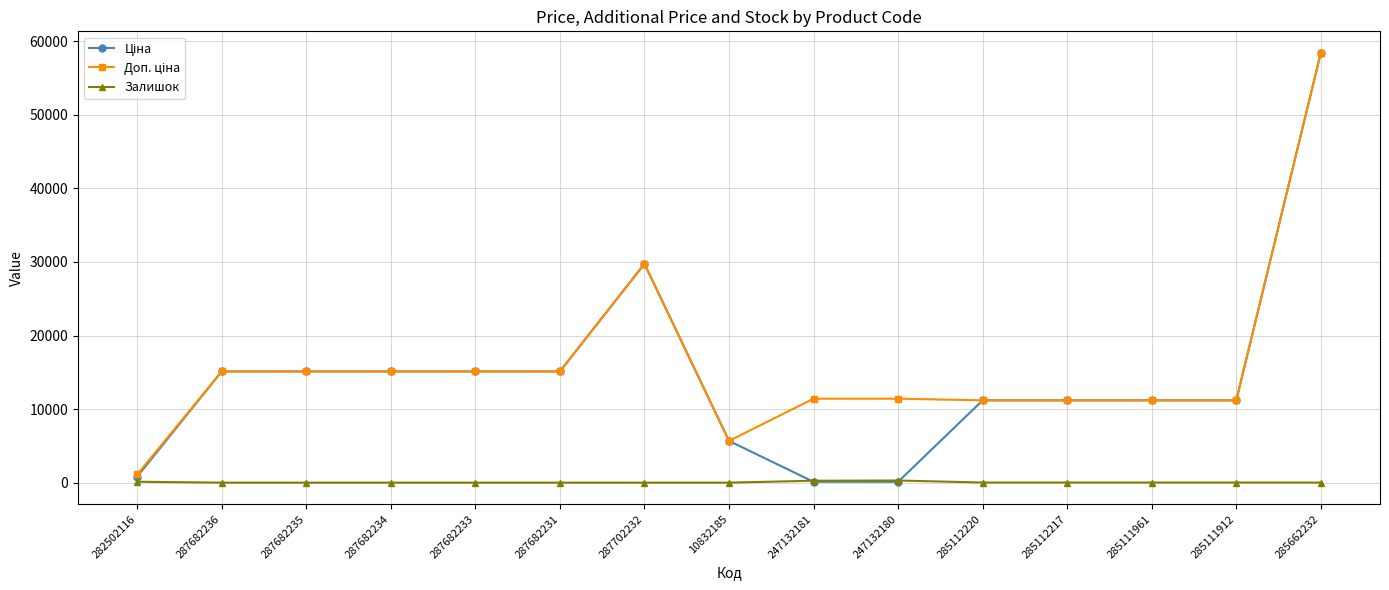

What is the total value across all series at 285111961?

22393.3